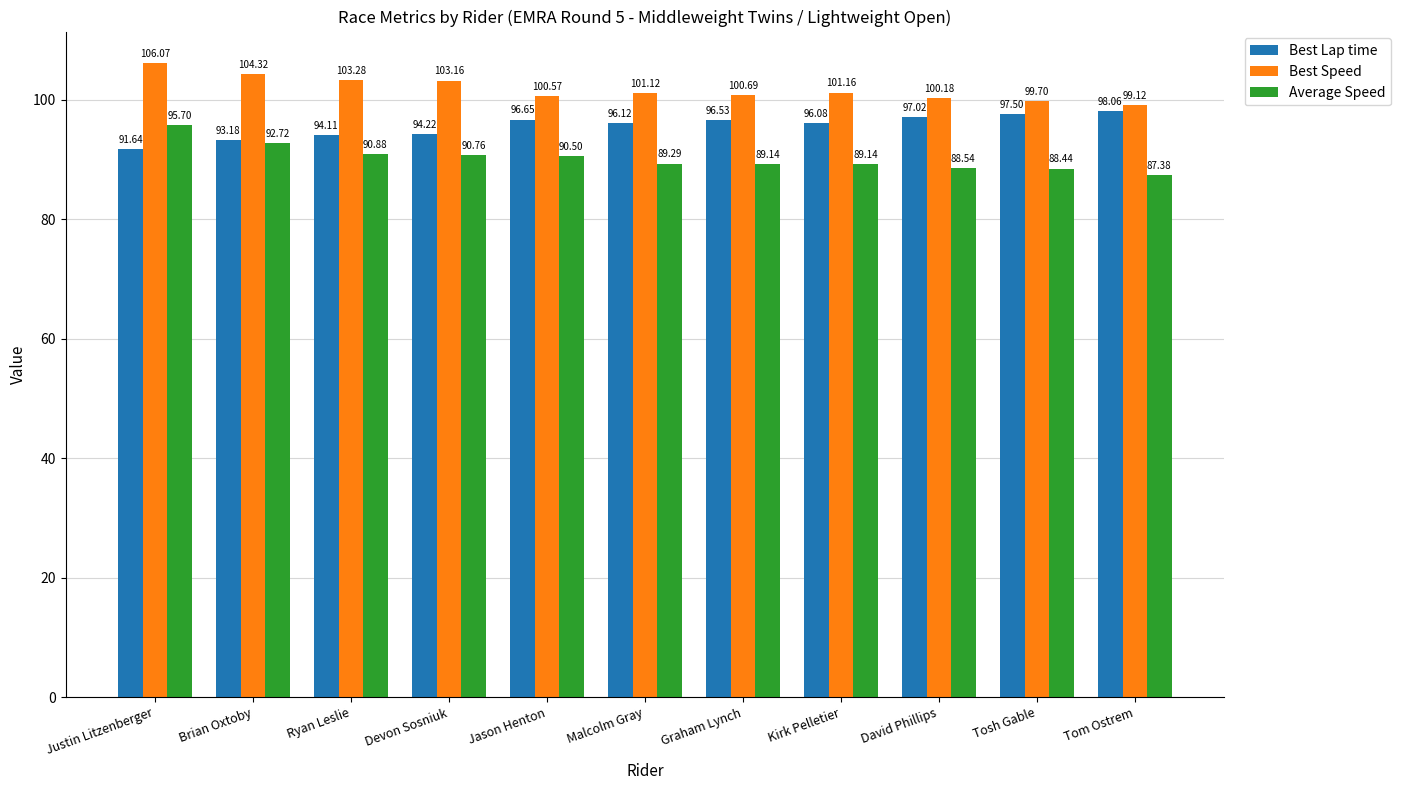

Rank the categories by Best Speed value from highest to lowest.

Justin Litzenberger, Brian Oxtoby, Ryan Leslie, Devon Sosniuk, Kirk Pelletier, Malcolm Gray, Graham Lynch, Jason Henton, David Phillips, Tosh Gable, Tom Ostrem